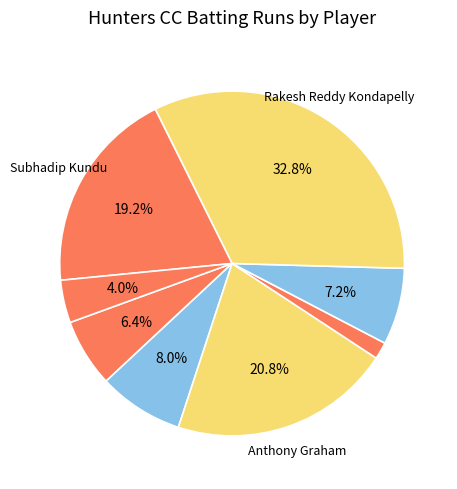

How many segments does this pie chart have?

8